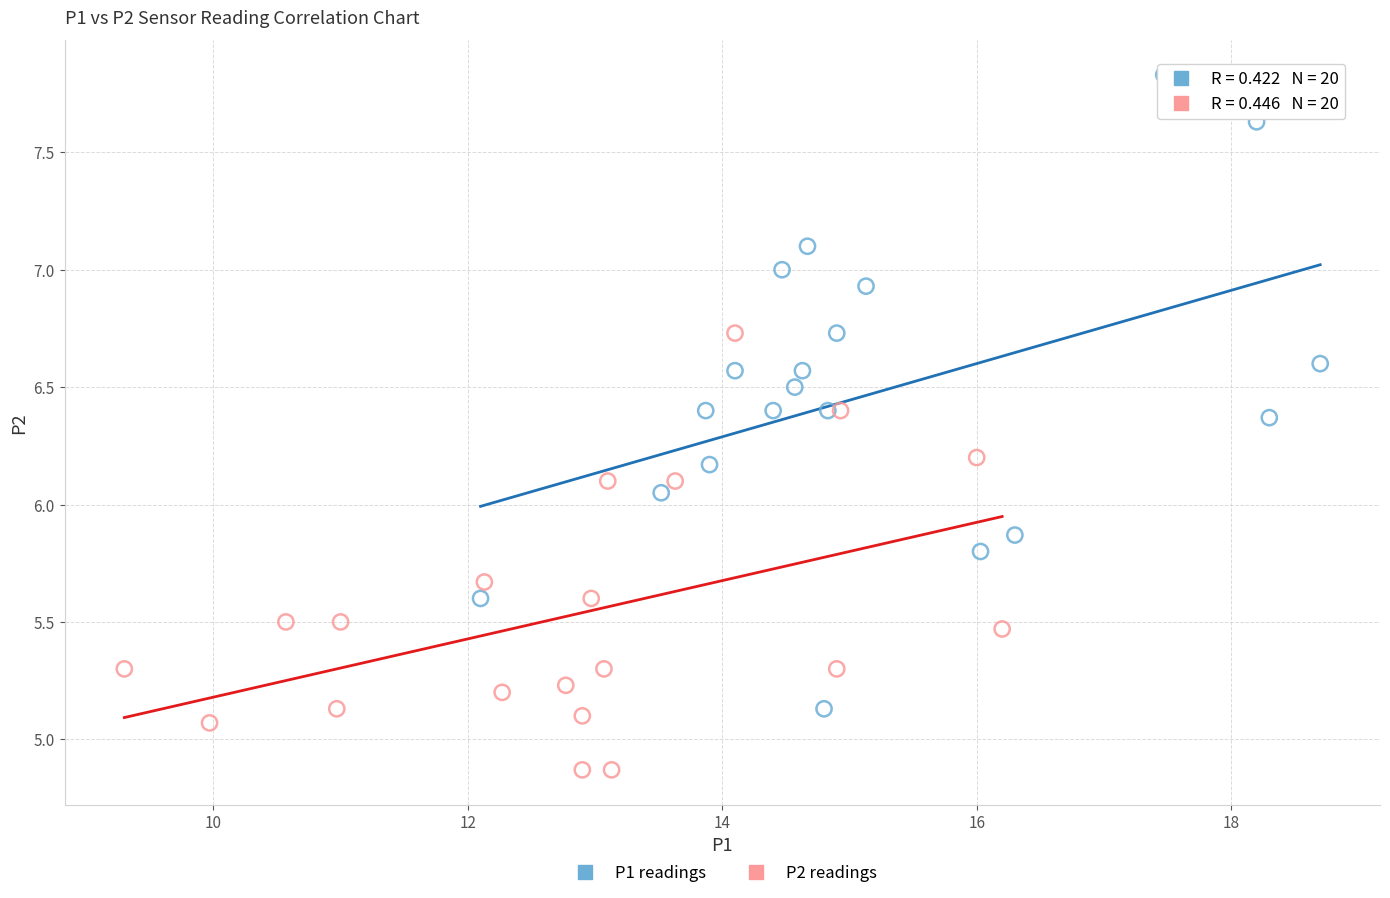

Which series reaches the minimum Y coordinate?

P2 readings